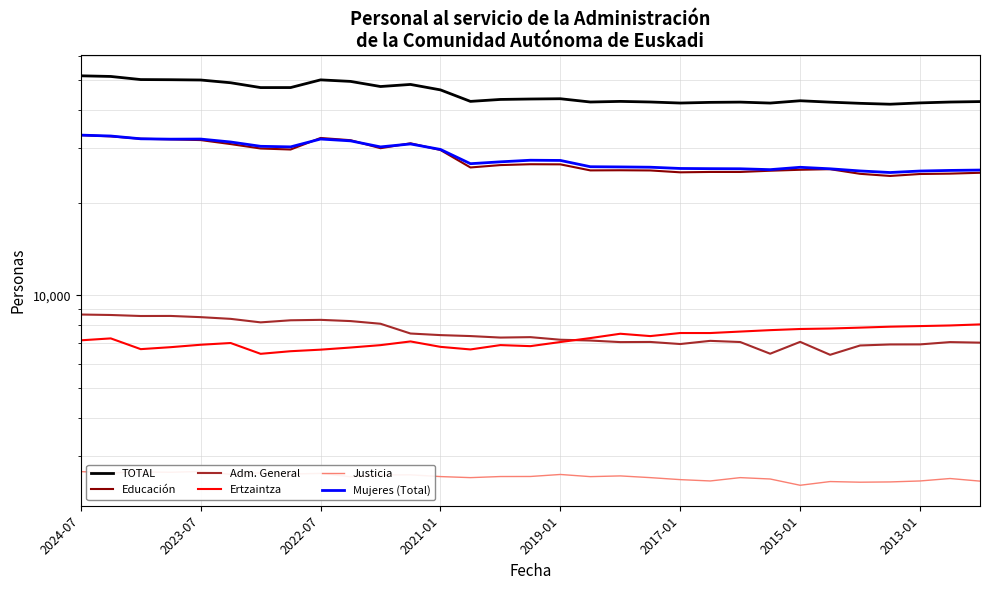

How many lines are shown in the chart?

6